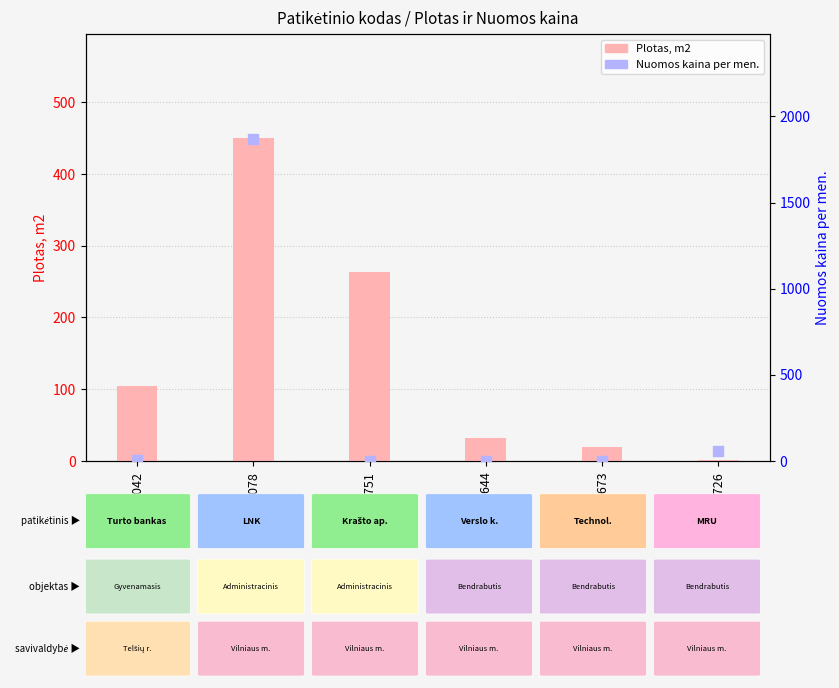

Which series contains the lowest Y value?

Nuomos kaina per men.